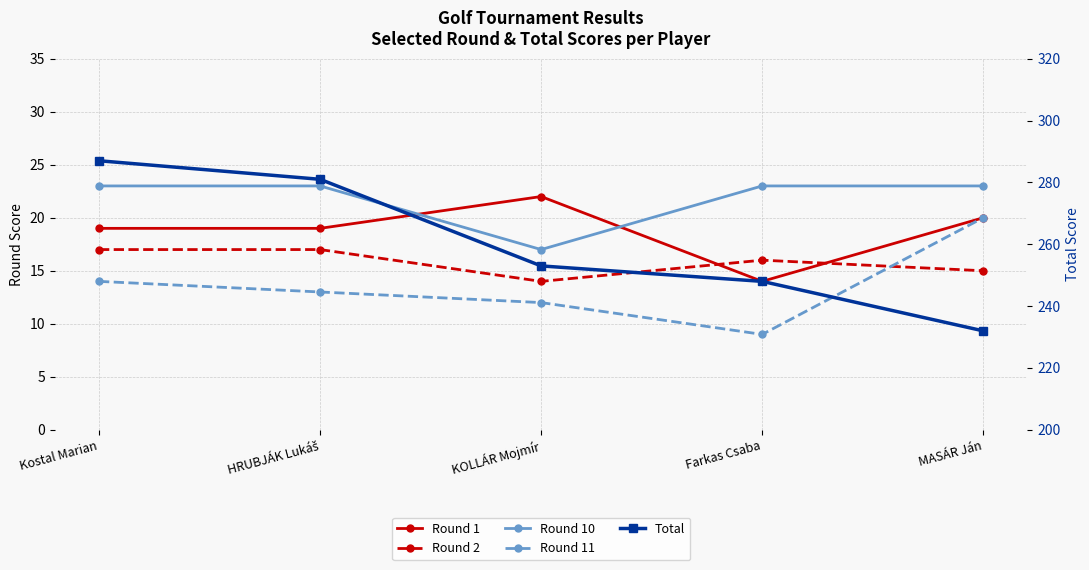

What is the minimum value for Total?

232